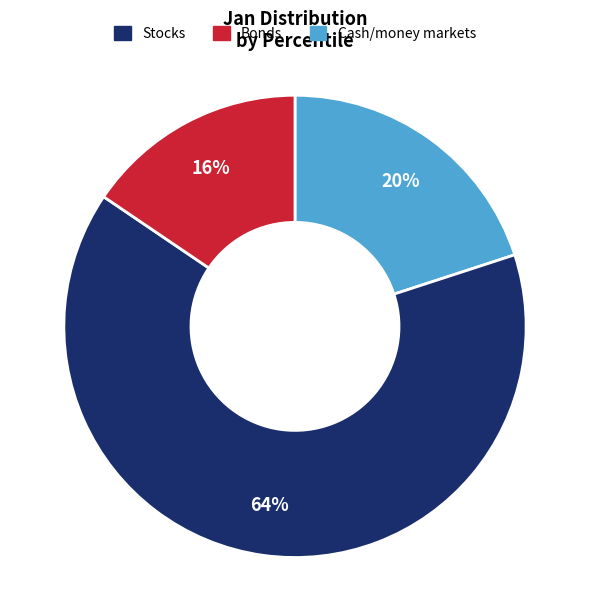

Does any single category account for the majority?

Yes